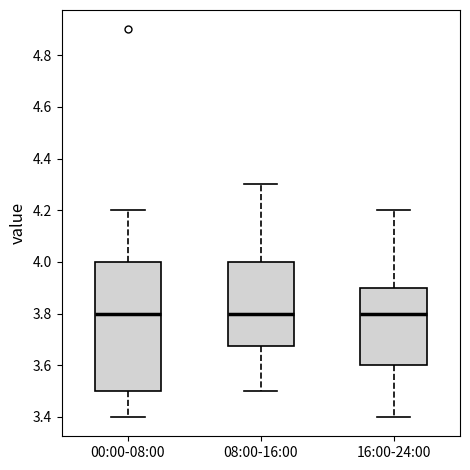

Reading left to right, transcribe this box plot: for each box, give where its median line is, the range the box spans, and where its two whiskers end, as read against the y-axis. The values are not printed on the chart, so give them approximately, as read against the axis.

00:00-08:00: median 3.80, box 3.50 to 4.00, whiskers 3.40 to 4.20
08:00-16:00: median 3.80, box 3.68 to 4.00, whiskers 3.50 to 4.30
16:00-24:00: median 3.80, box 3.60 to 3.90, whiskers 3.40 to 4.20